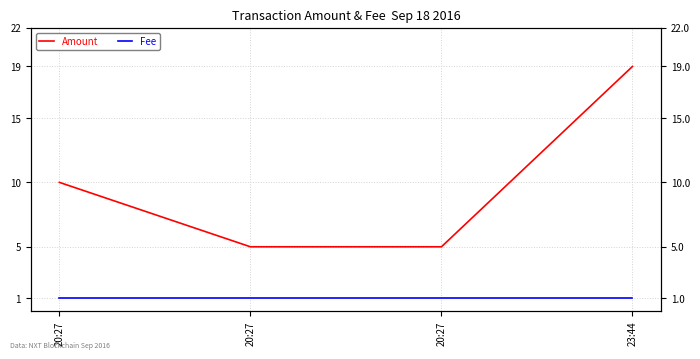

Which label corresponds to the smallest value in the chart?

20:27